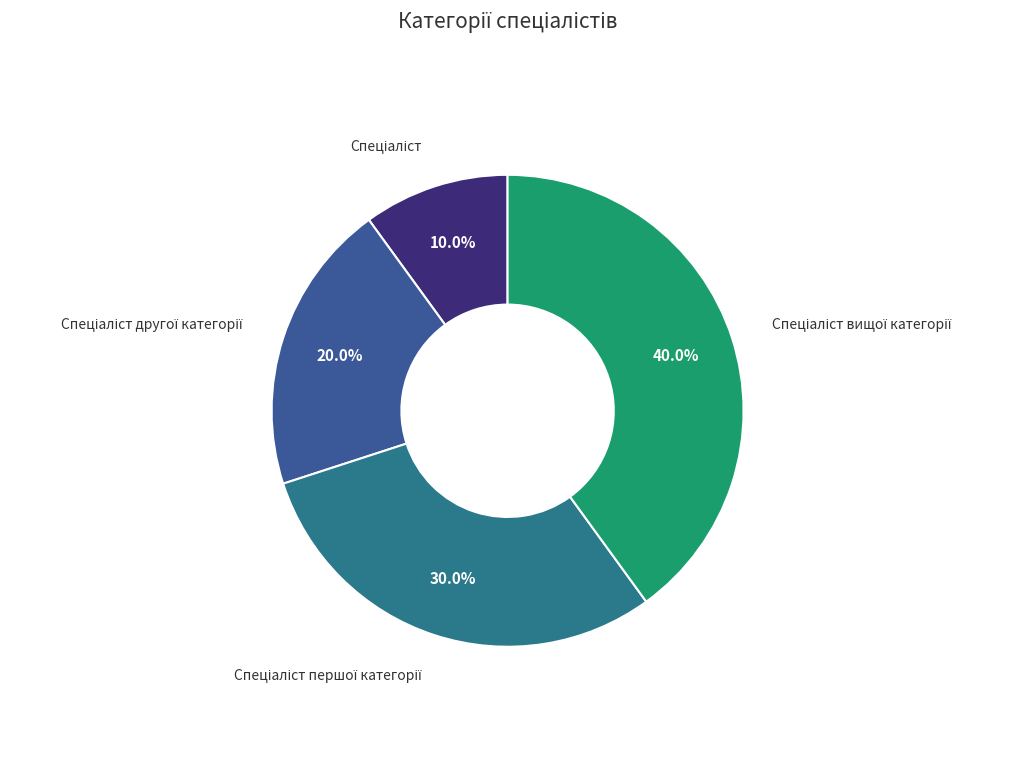

Is there any slice that represents more than half of the pie?

No